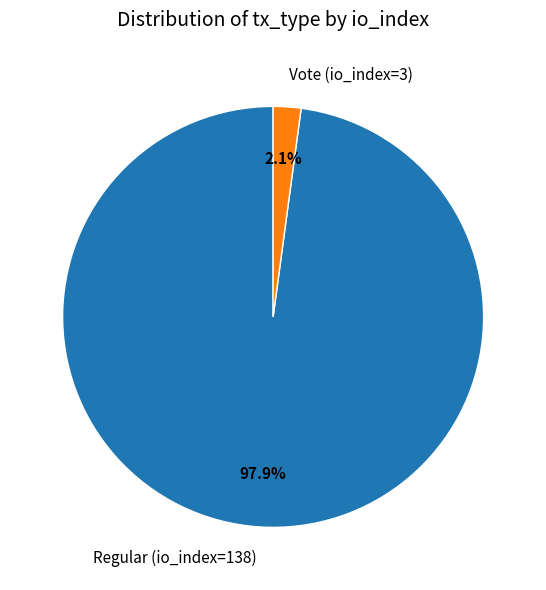

To the nearest percent, what is the average slice percentage?

50%